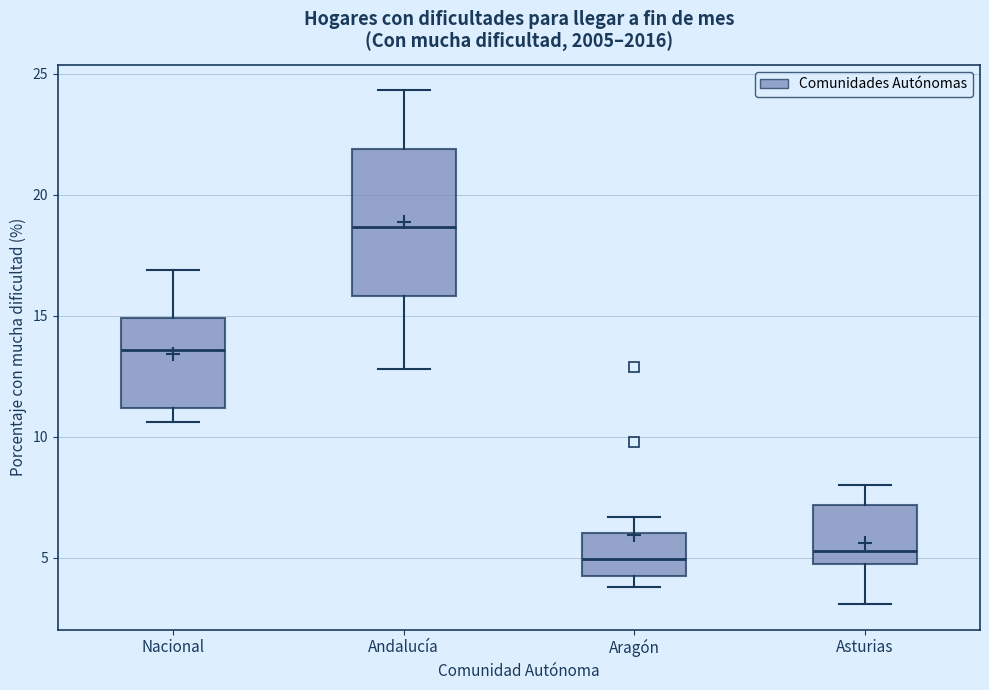

Reading left to right, read every box against the y-axis: the position of its median line, the range the box covers, and the ends of its whiskers. The values are not printed on the chart, so give them approximately, as read against the axis.

Nacional: median 13.5, box 11.0 to 15.0, whiskers 10.5 to 17.0
Andalucía: median 18.5, box 16.0 to 22.0, whiskers 13.0 to 24.5
Aragón: median 5.0, box 4.5 to 6.0, whiskers 4.0 to 6.5
Asturias: median 5.5, box 5.0 to 7.0, whiskers 3.0 to 8.0